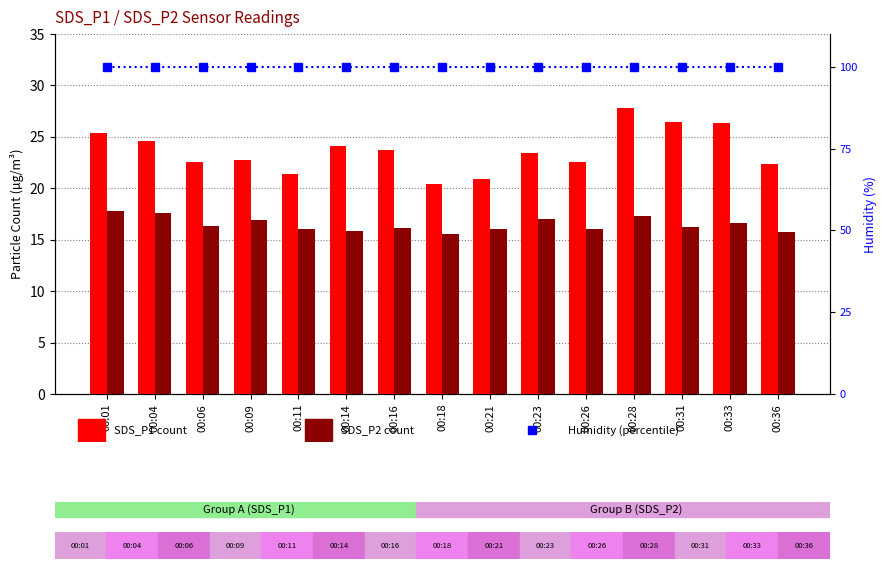

What is the smallest value displayed?

15.5